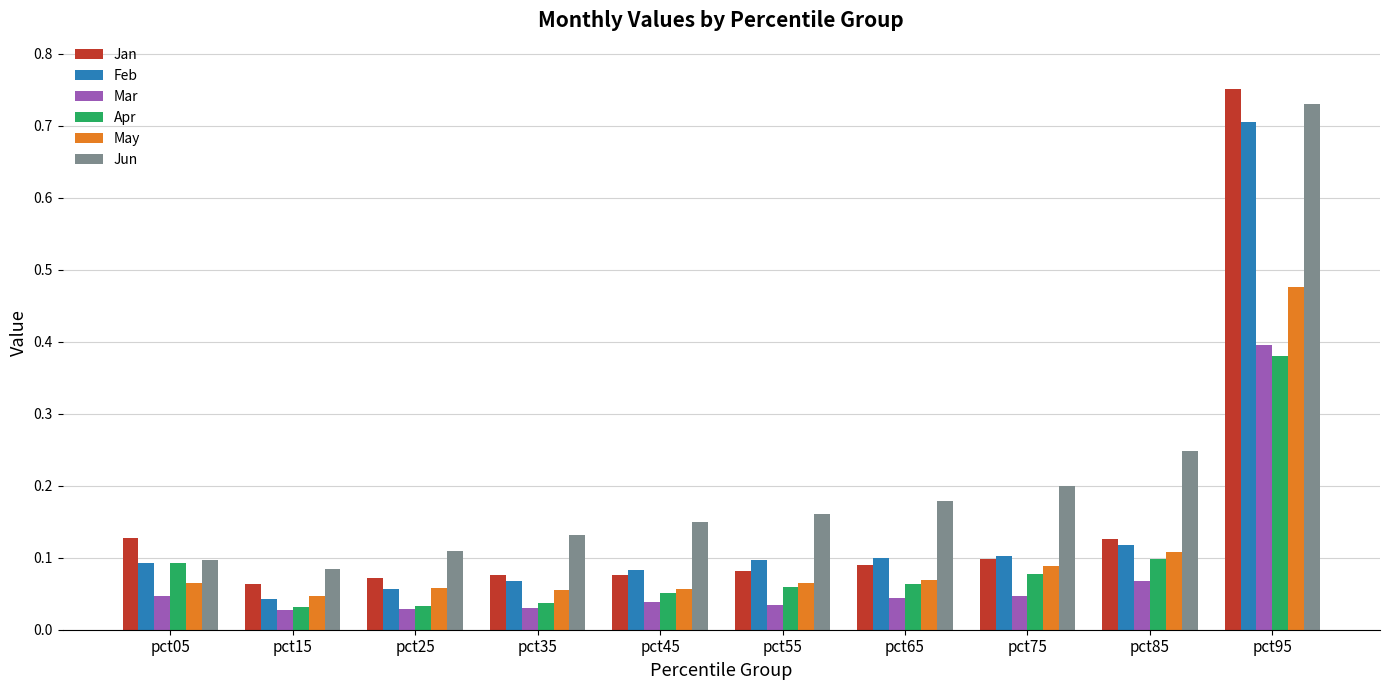

What is the total value across all series at pct75?

0.6